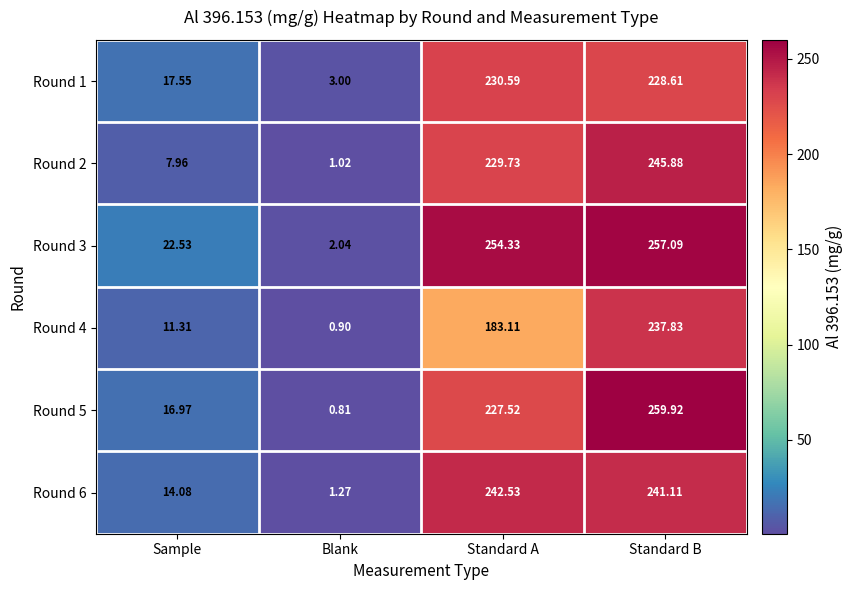

Where is Round 3 nearest to the value 129?

Sample